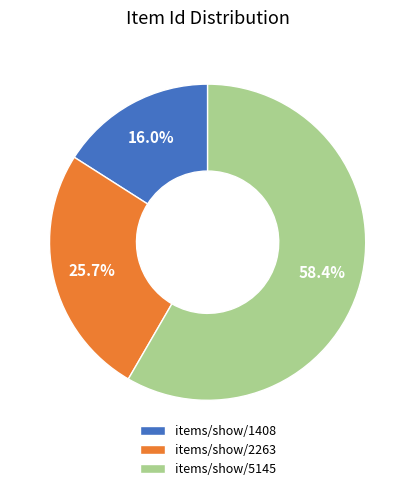

Rank the categories by value from lowest to highest.

items/show/1408, items/show/2263, items/show/5145